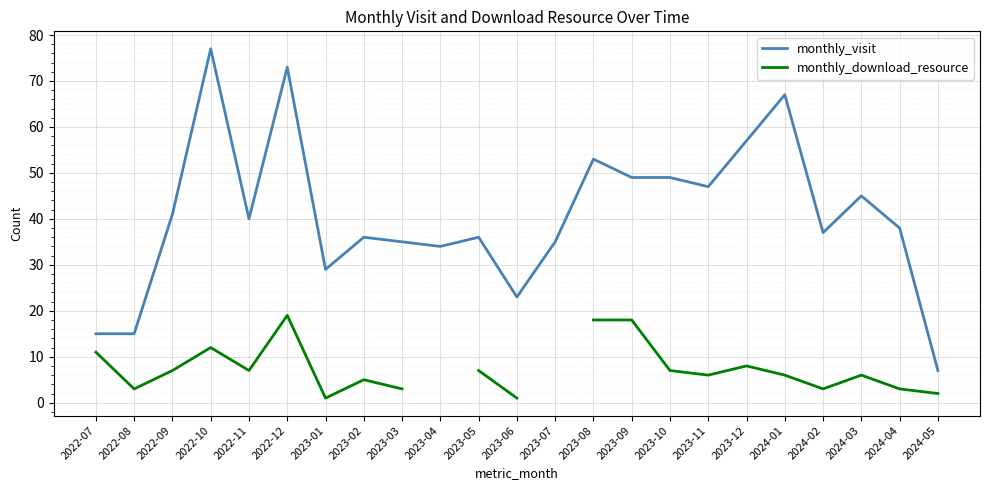

What is the label of the 2nd point from the right?

2024-04